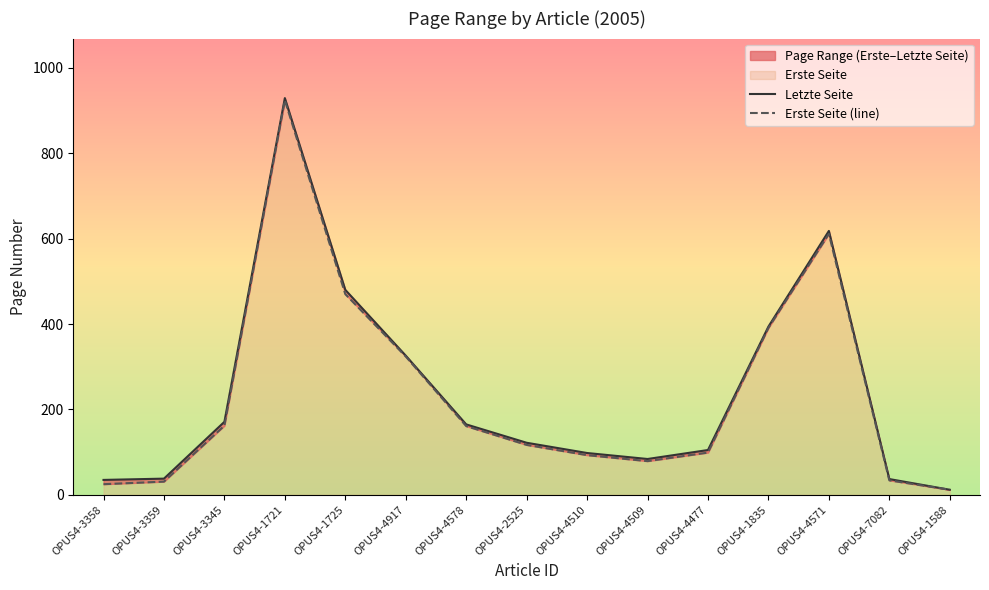

What is the label of the 1st point from the right?

OPUS4-1588